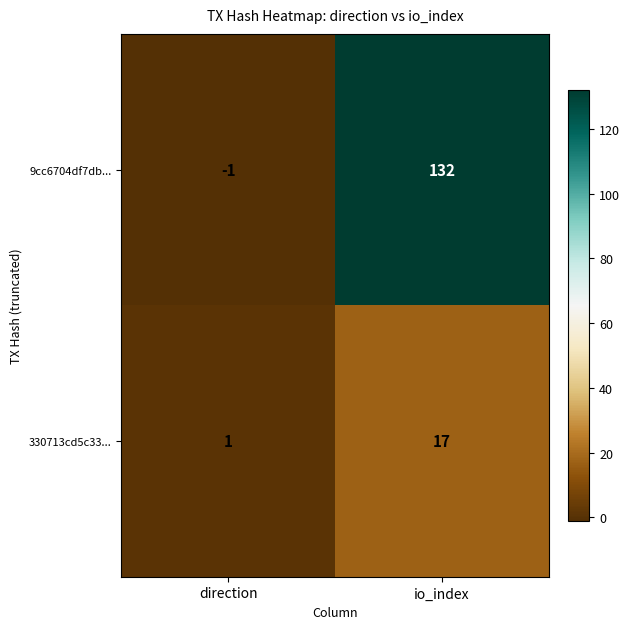

What is the sum of the 330713cd5c33... values at direction and io_index?

18